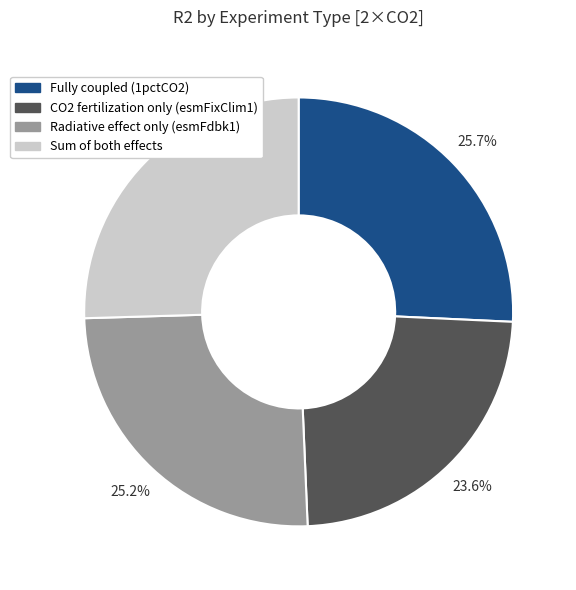

To the nearest percent, what percentage of the pie is Radiative effect only (esmFdbk1)?

25%